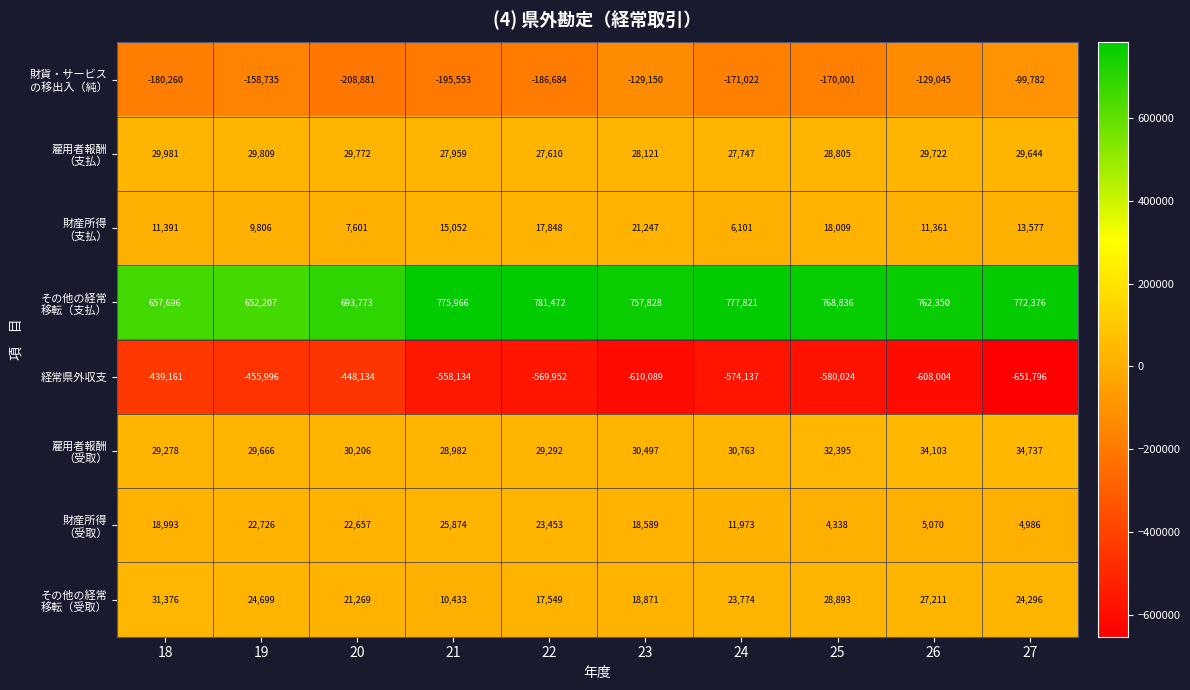

What is the spread (max minus min) of values at 21?

1334100